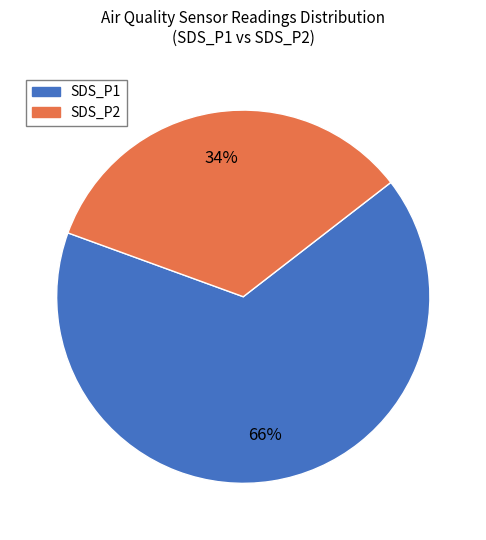

To the nearest percent, what percentage of the pie is SDS_P1?

66%